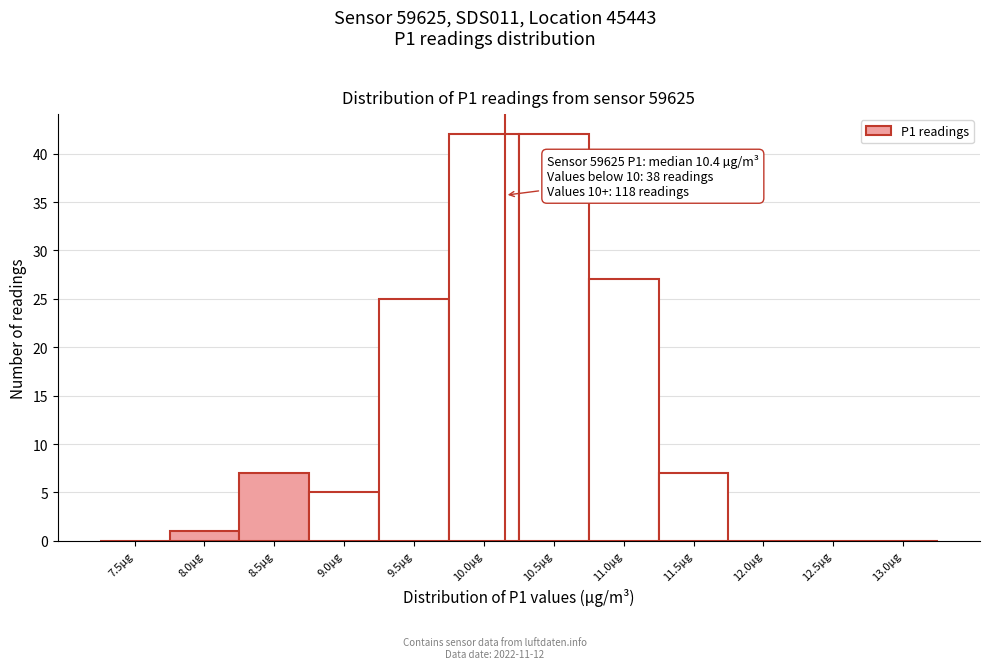

Reading right to left, transcribe all the data shown in this chart.

13.0µg=0	12.5µg=0	12.0µg=0	11.5µg=7	11.0µg=27	10.5µg=42	10.0µg=42	9.5µg=25	9.0µg=5	8.5µg=7	8.0µg=1	7.5µg=0